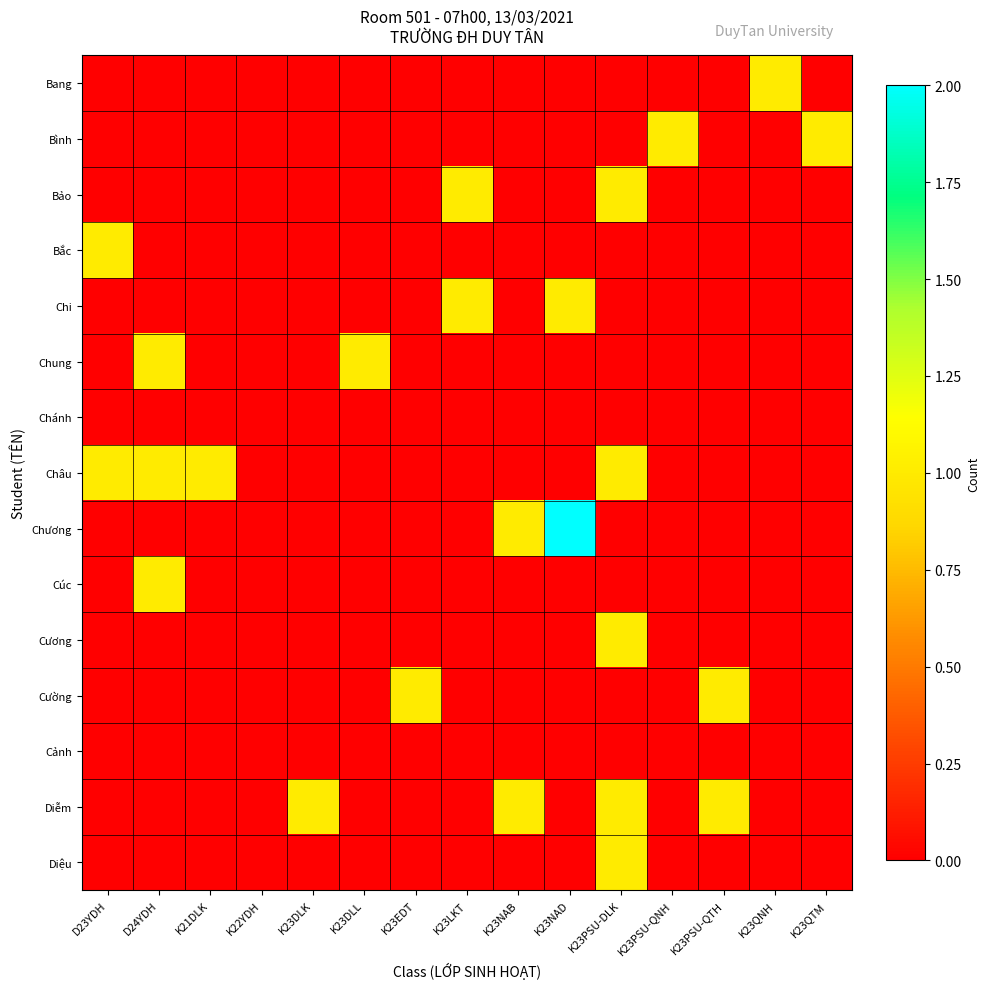

Which category has the highest value across all series?

K23NAD